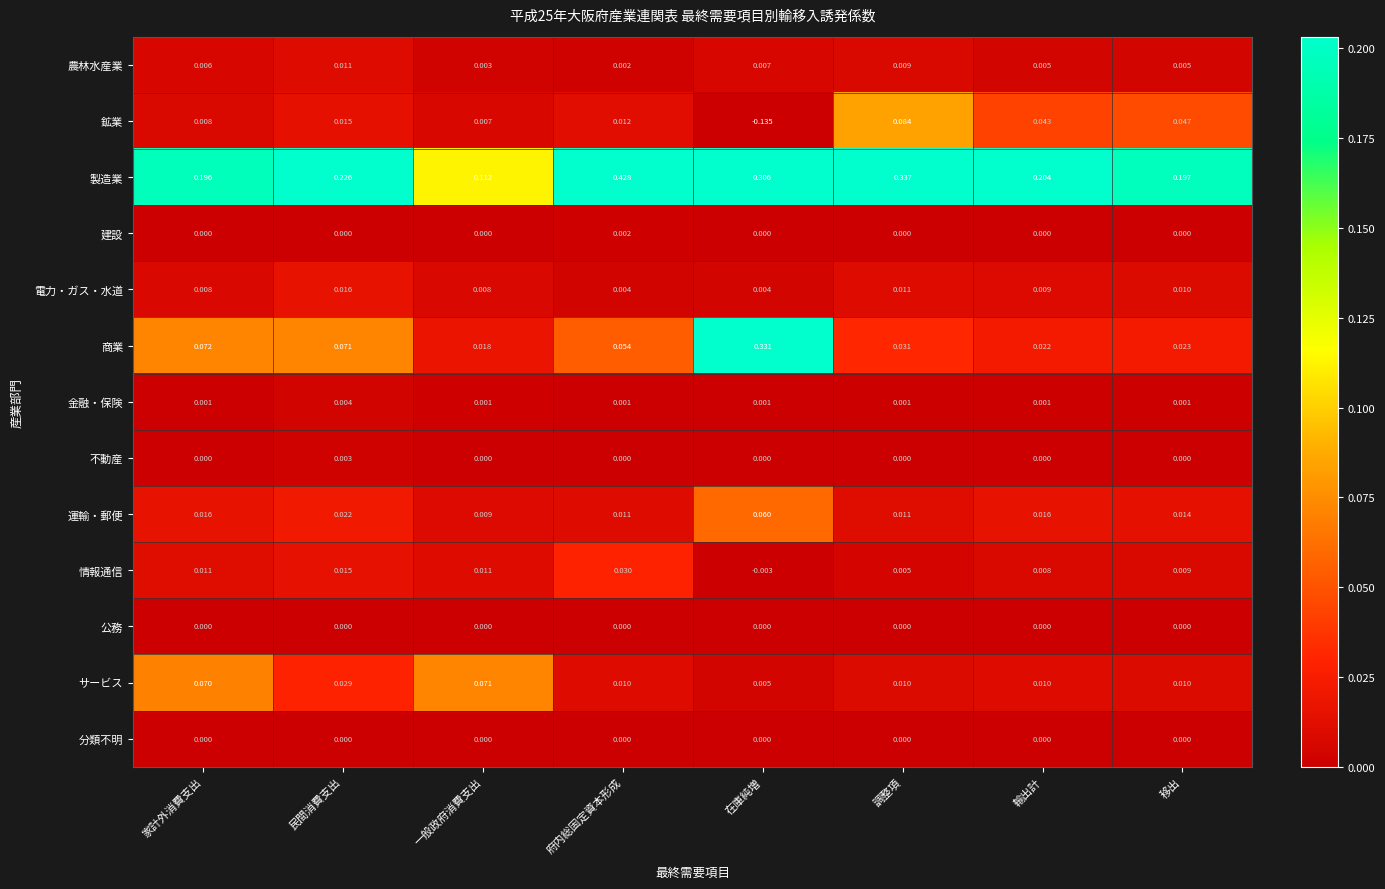

At which label does 製造業 reach its minimum?

一般政府消費支出